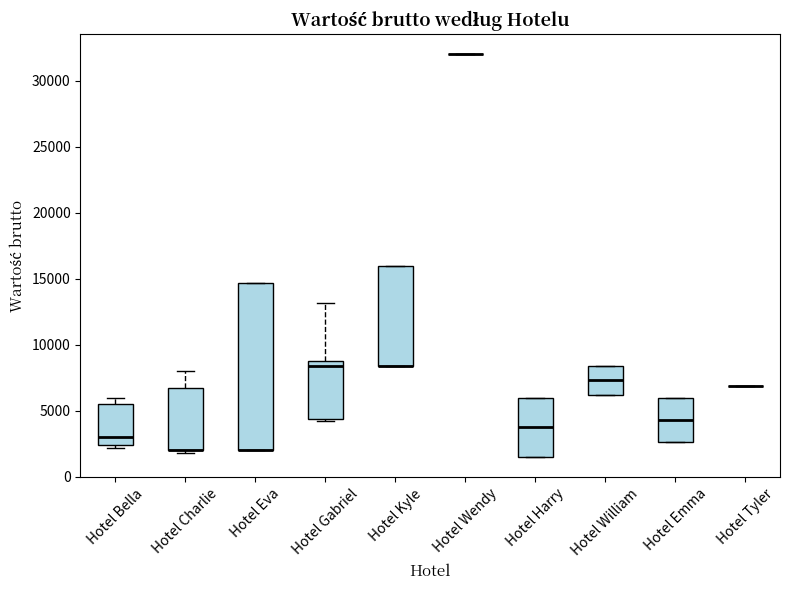

Reading left to right, transcribe this box plot: for each box, give where its median line is, the range the box spans, and where its two whiskers end, as read against the y-axis. The values are not printed on the chart, so give them approximately, as read against the axis.

Hotel Bella: median 3000, box 2500 to 5500, whiskers 2000 to 6000
Hotel Charlie: median 2000 (drawn on the box's lower edge), box 2000 to 6500, whiskers 2000 (just below the box's lower edge) to 8000
Hotel Eva: median 2000 (drawn on the box's lower edge), box 2000 to 14500, whiskers 2000 to 14500
Hotel Gabriel: median 8500, box 4500 to 9000, whiskers 4000 to 13000
Hotel Kyle: median 8500 (drawn on the box's lower edge), box 8500 to 16000, whiskers 8500 to 16000
Hotel Wendy: box collapsed to a line at 32000, whiskers 32000 to 32000
Hotel Harry: median 4000, box 1500 to 6000, whiskers 1500 to 6000
Hotel William: median 7500, box 6000 to 8500, whiskers 6000 to 8500
Hotel Emma: median 4500, box 2500 to 6000, whiskers 2500 to 6000
Hotel Tyler: box collapsed to a line at 7000, whiskers 7000 to 7000